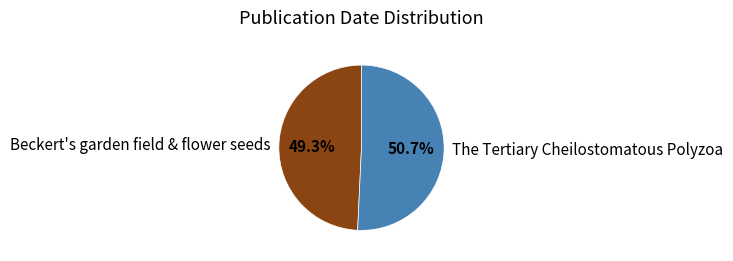

Approximately how many times larger is the value at Beckert's garden field & flower seeds compared to The Tertiary Cheilostomatous Polyzoa?

1.0